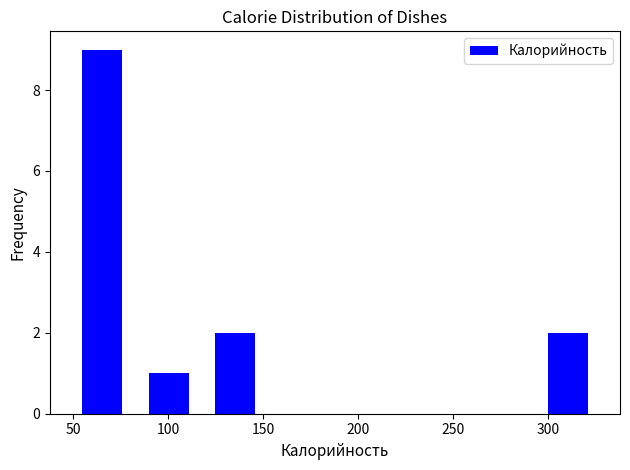

Over which range of the x-axis is the bar tallest?

50 to 85